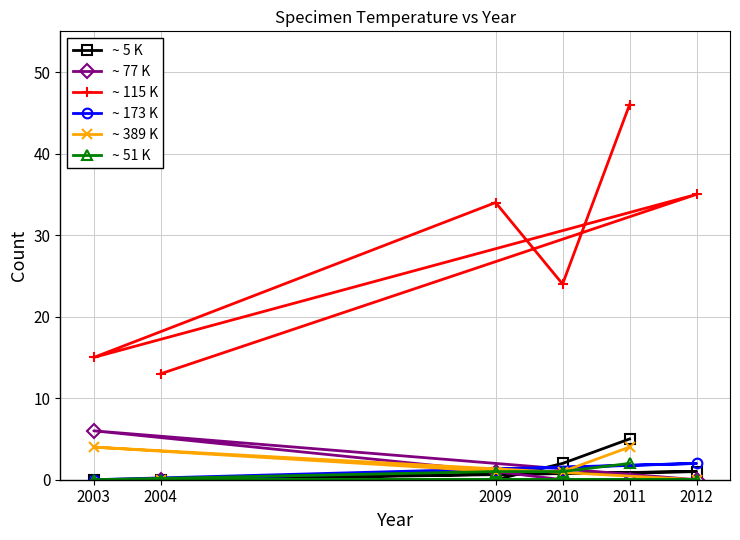

Which category has the highest value in the ~ 115 K series?

2011